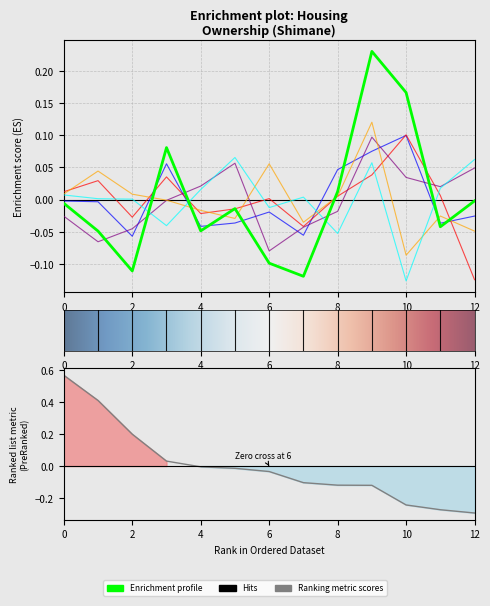

What is the approximate value of 111_持ち家 at 2?

-0.1